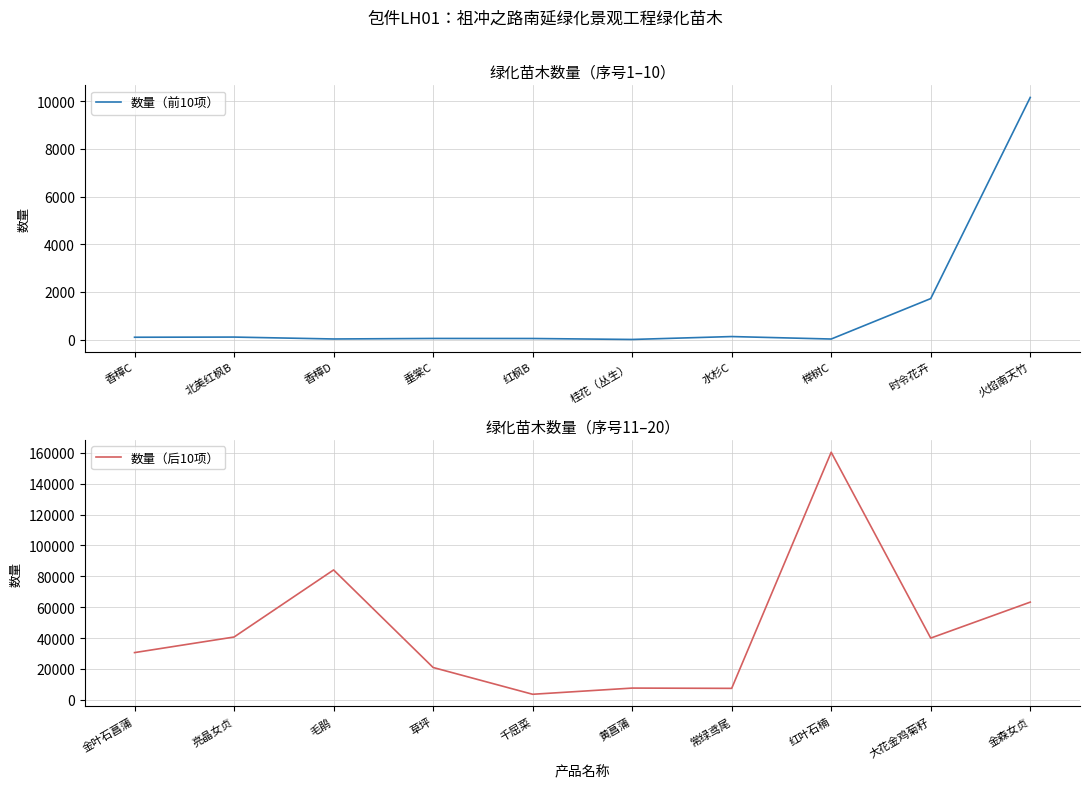

What is the difference between the maximum and minimum values in the 数量（后10项） series?

156684.2